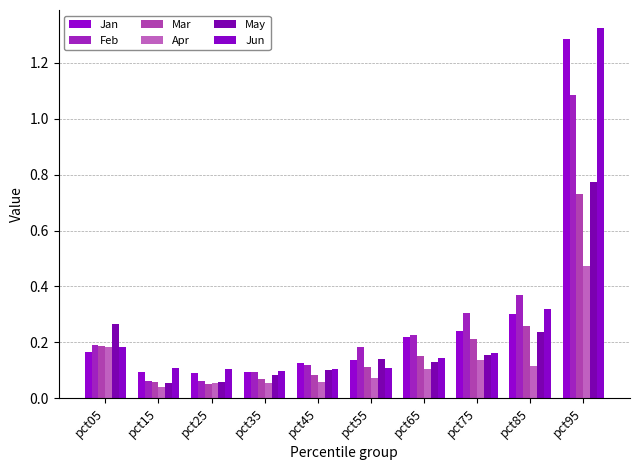

Rank the categories by Mar value from lowest to highest.

pct25, pct15, pct35, pct45, pct55, pct65, pct05, pct75, pct85, pct95